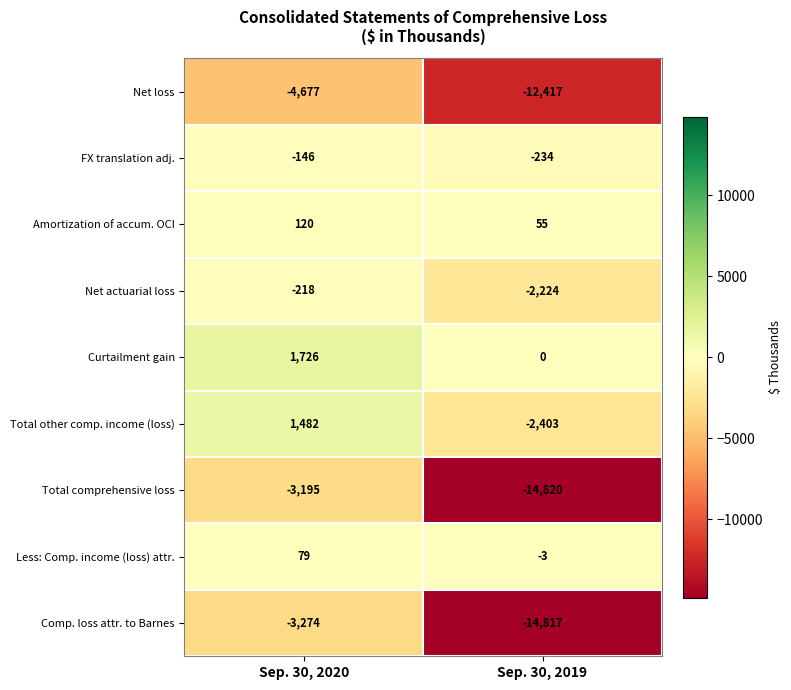

What is the greatest value displayed?

1726